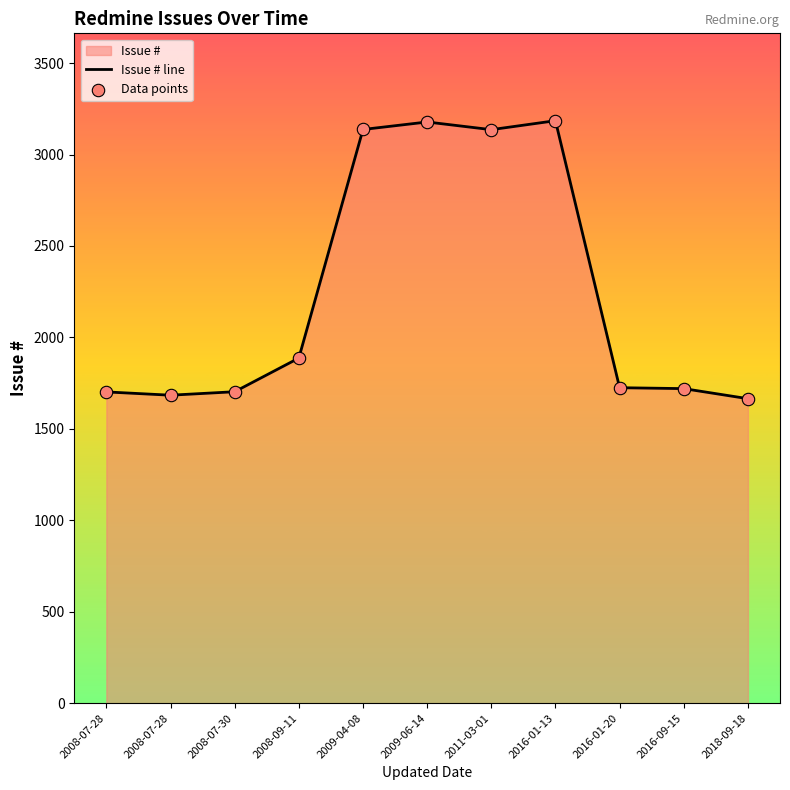

How many lines are shown in the chart?

1